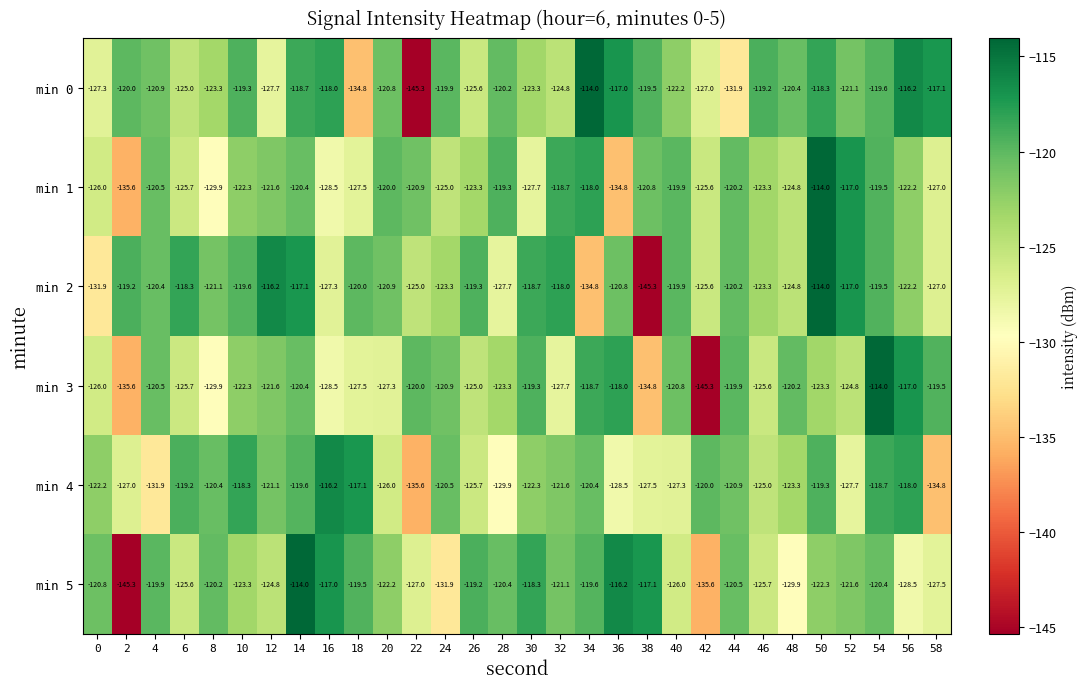

Between 26 and 52, which series saw the biggest shift?

min 1